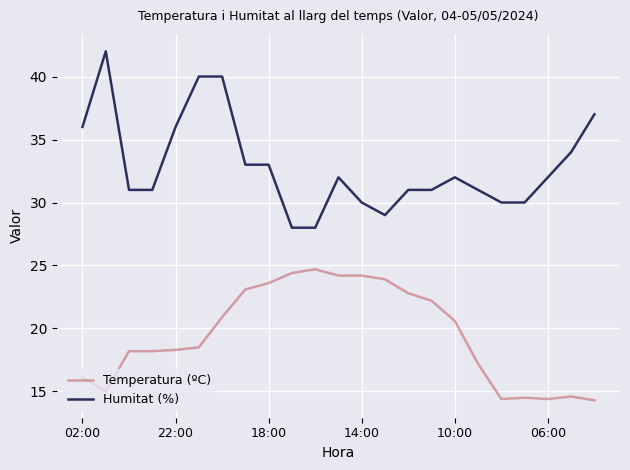

True or false: Humitat (%) and Temperatura (ºC) intersect in this chart.

False